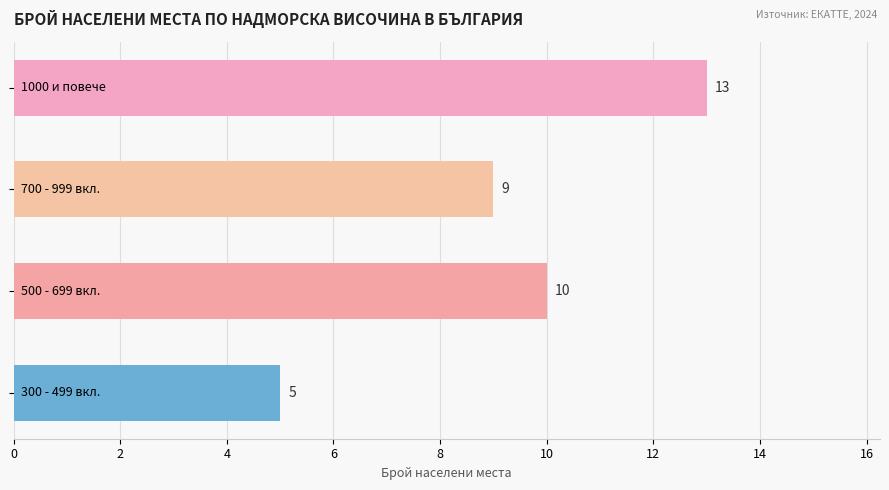

What is the smallest value displayed?

5